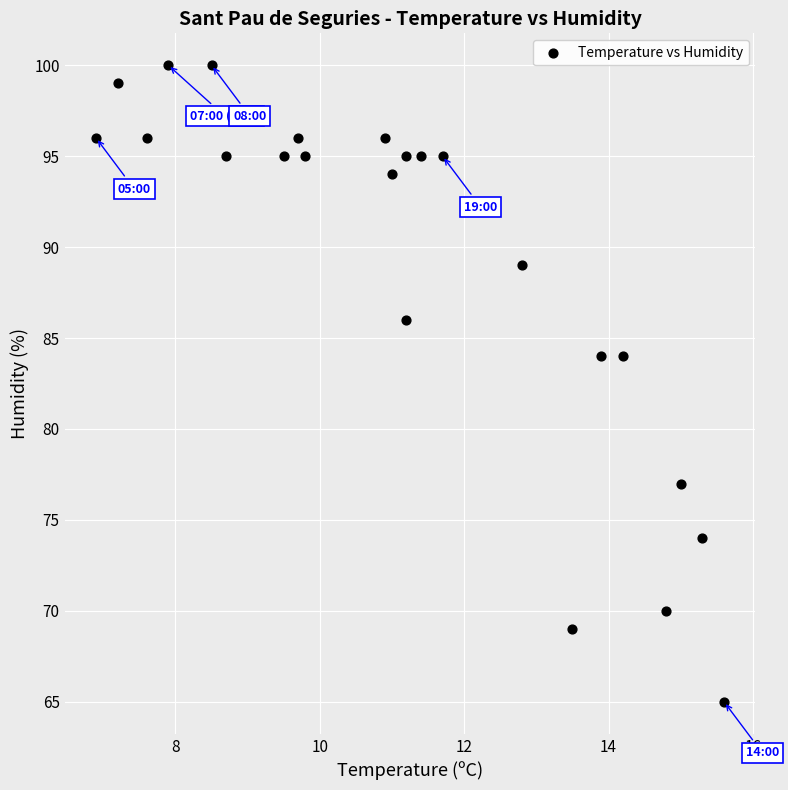

What is the range of Y values (max minus min)?

35